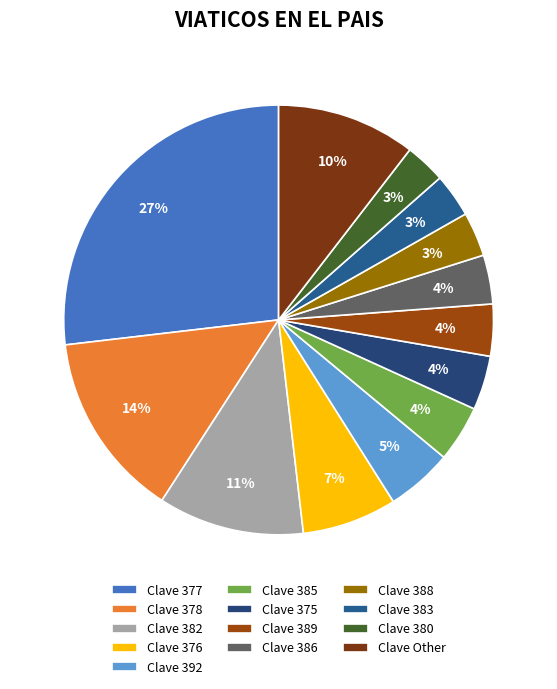

Count the number of slices in the pie.

13